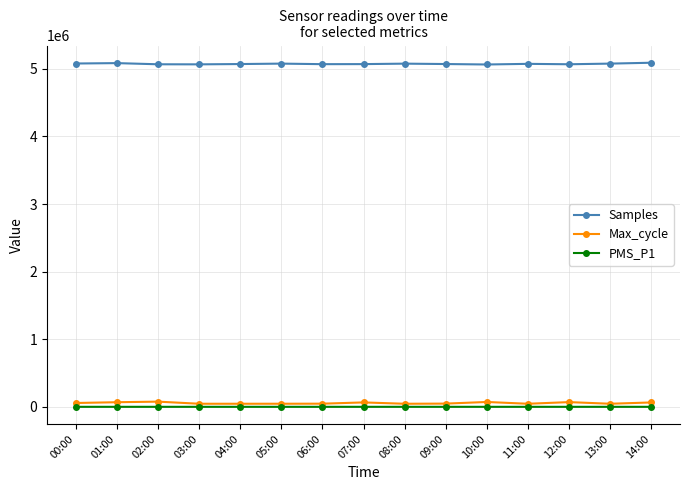

The Samples series shows 5084468.0 at 01:00. True or false?

True